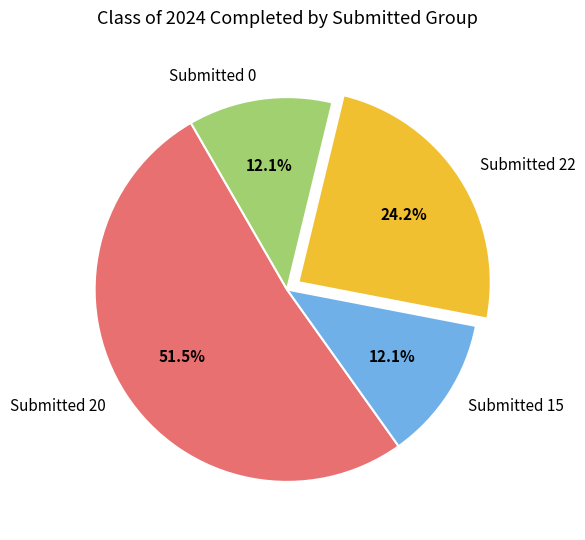

What is the largest slice in the pie chart?

Submitted 20